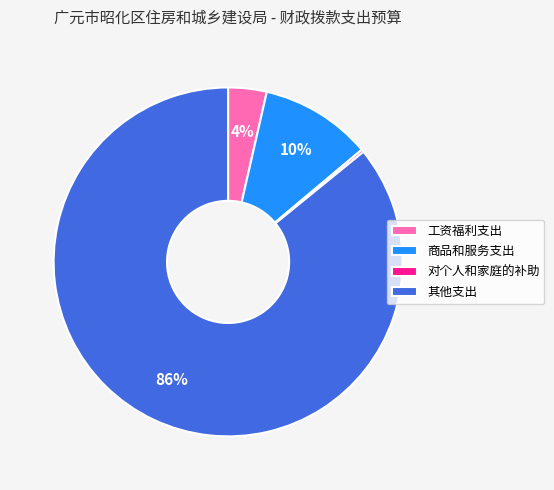

To the nearest percent, what percentage of the pie is 其他支出?

86%